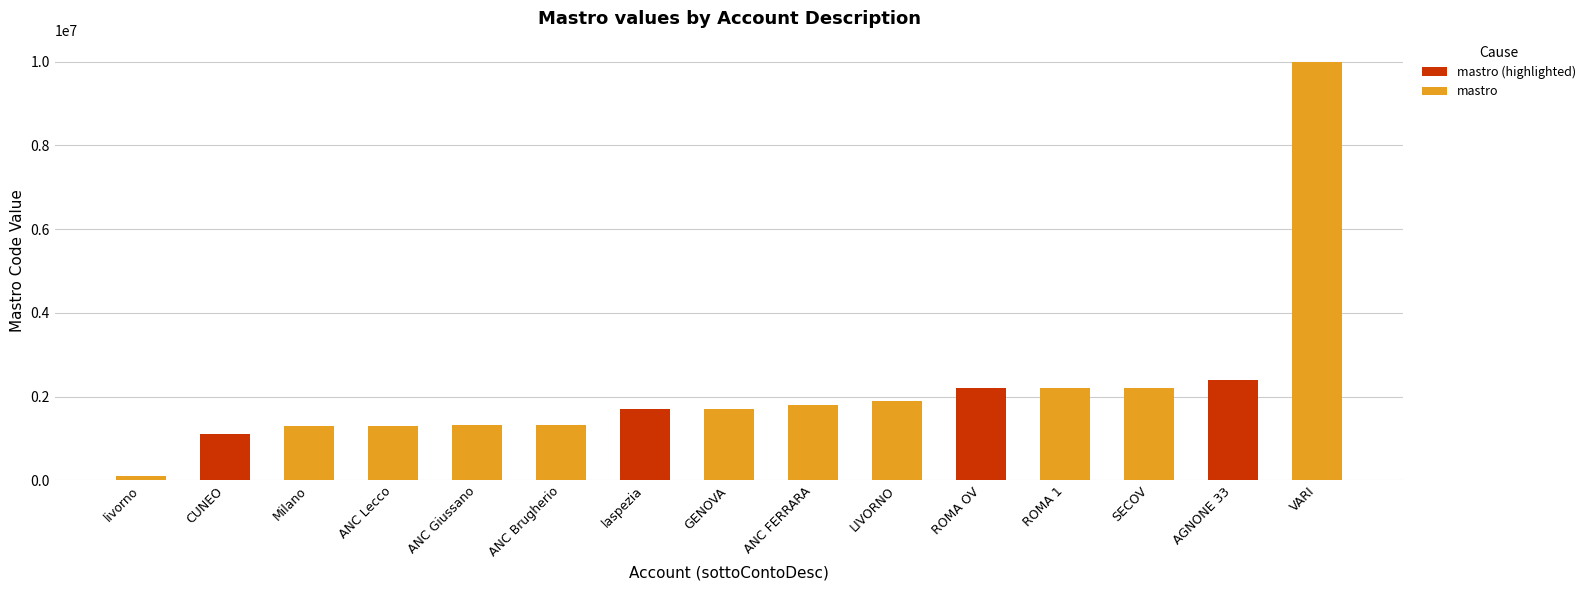

What is the change in value from ANC Lecco to AGNONE 33?

+1094908